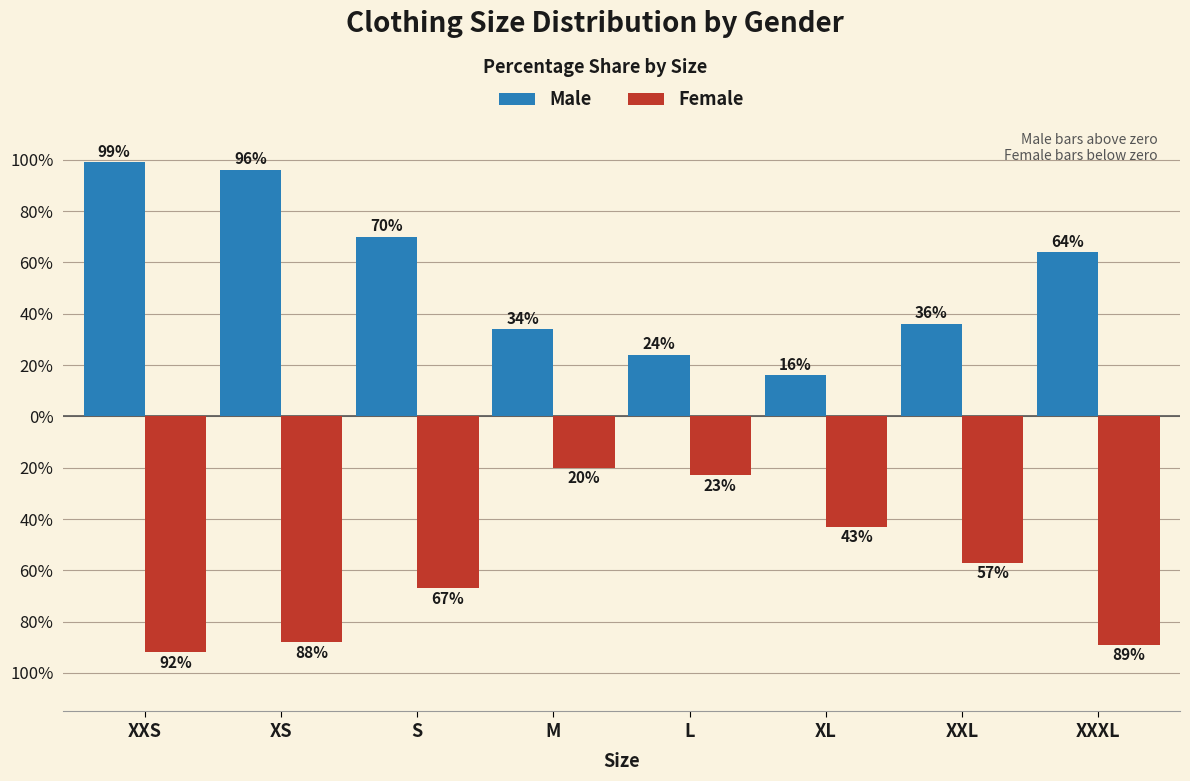

Does the chart contain any negative values?

Yes